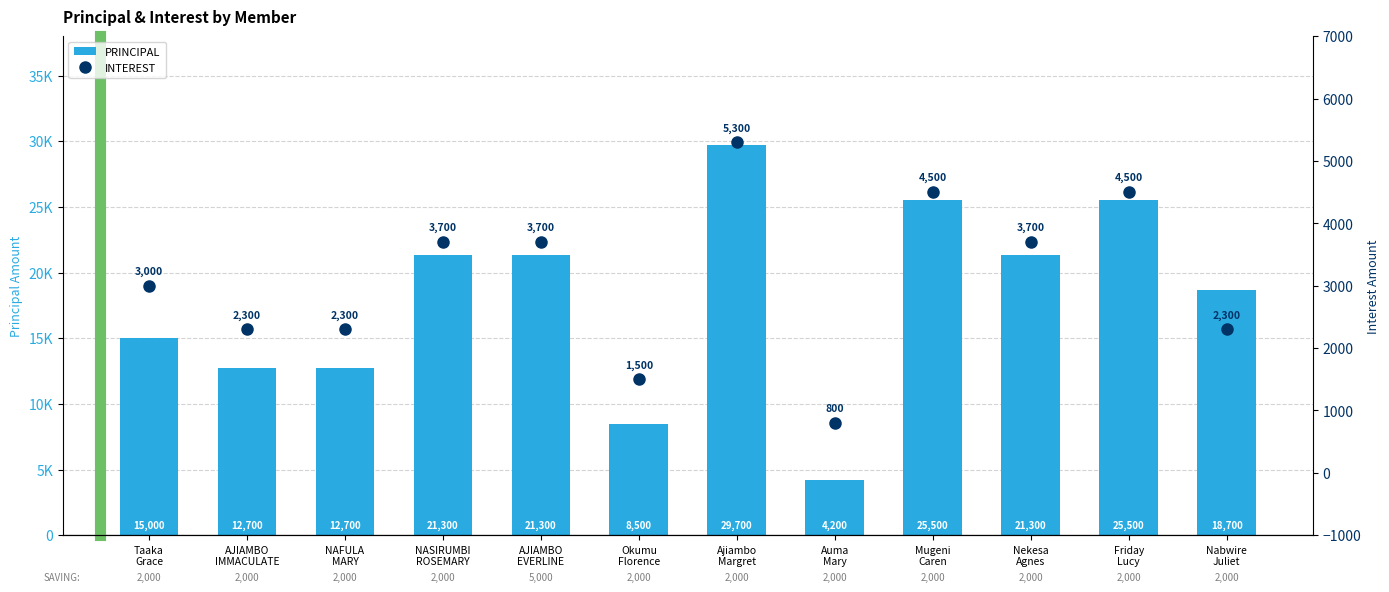

What are all the series names shown in the legend?

PRINCIPAL, INTEREST